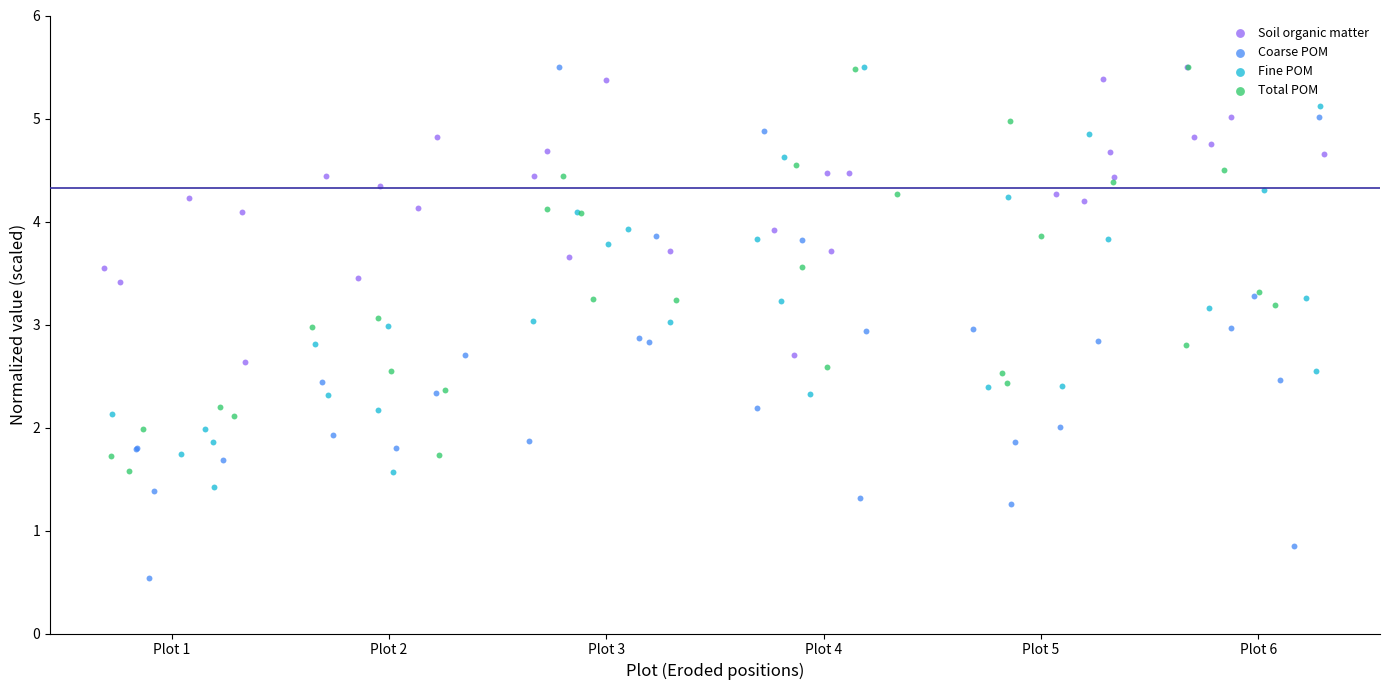

Which series contains the lowest Y value?

Coarse POM